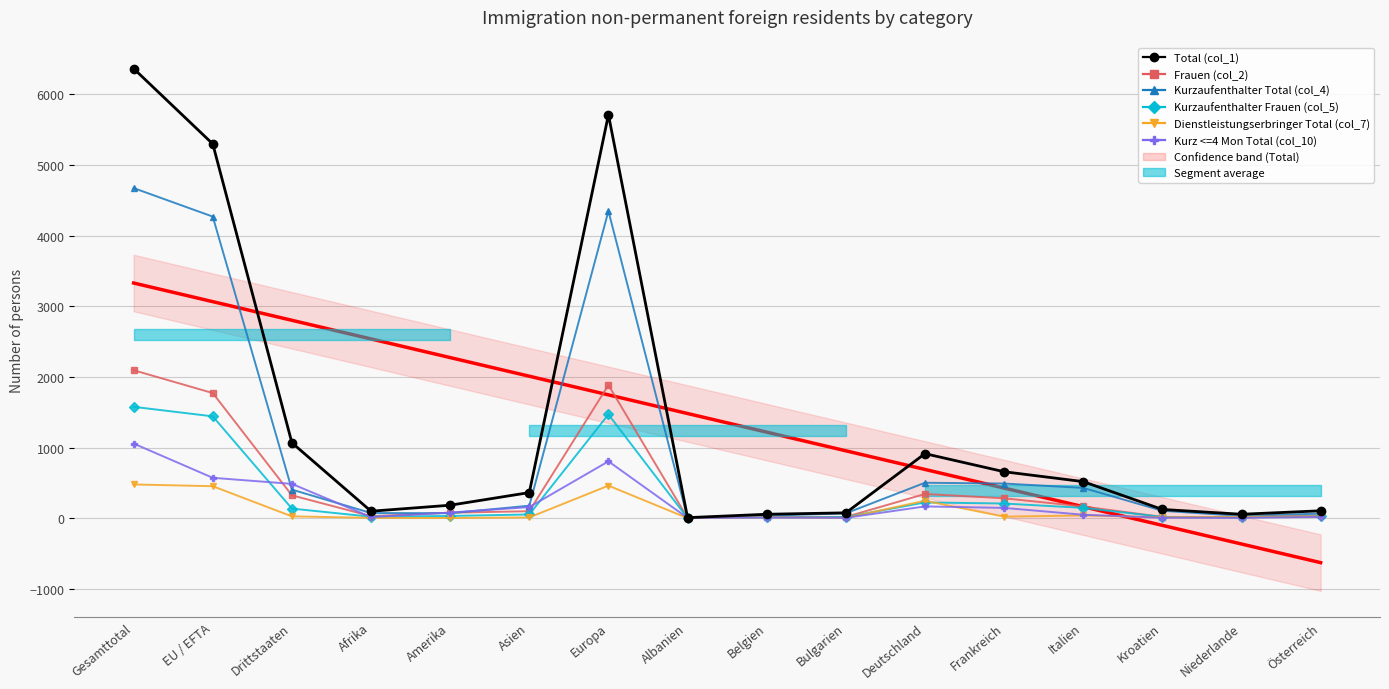

Where is the first local minimum for Total (col_1)?

Afrika